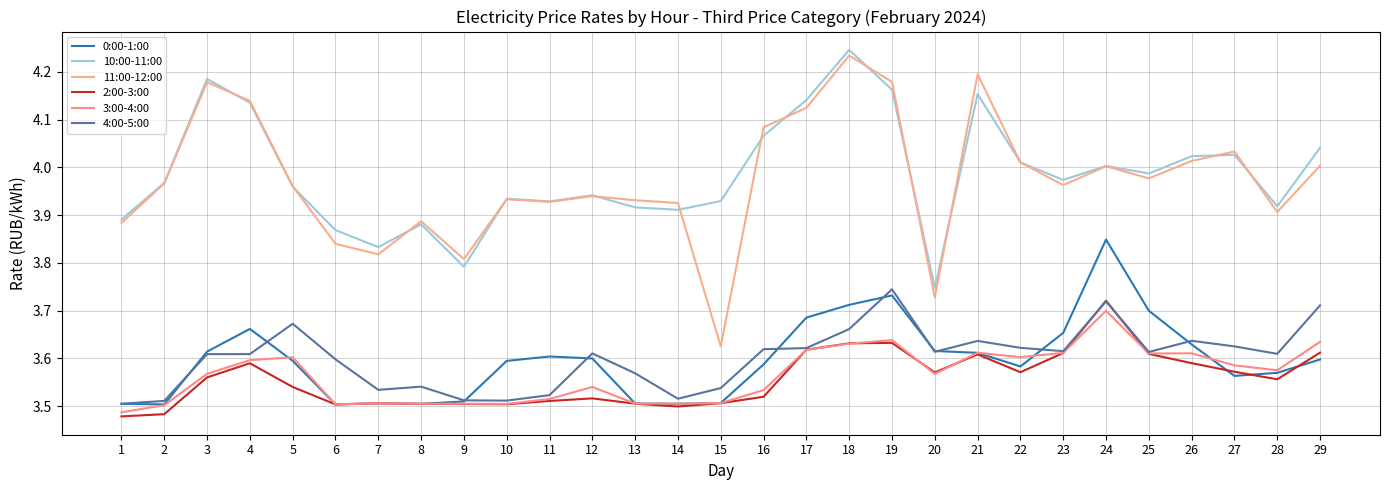

At which category is the sum across all series the highest?

18